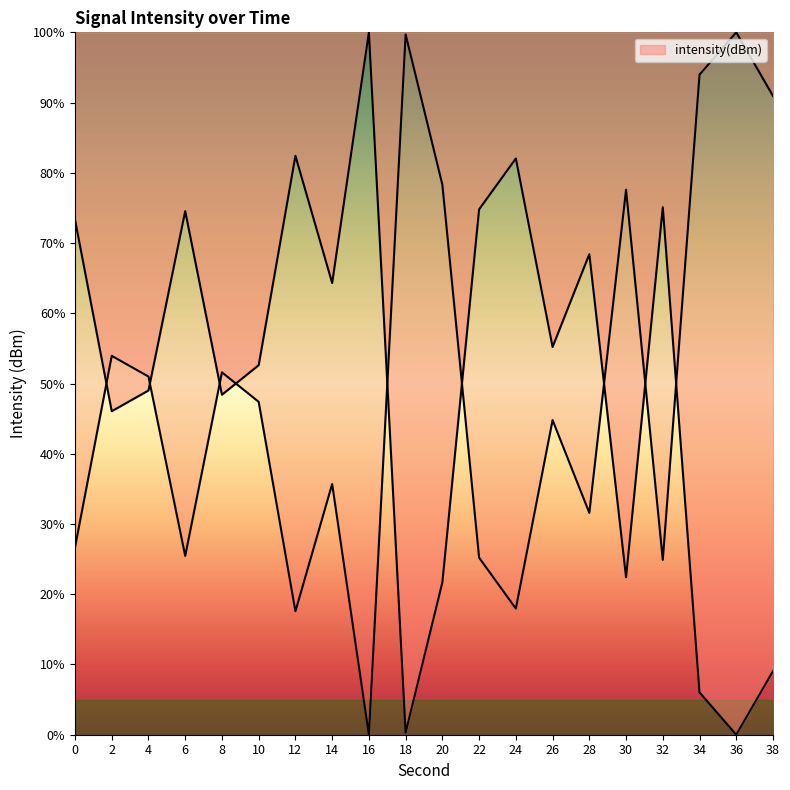

What is the value of the 1st point from the left?

73.3